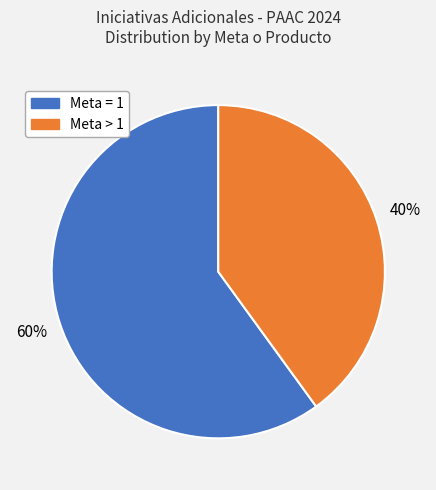

To the nearest percent, what is the average slice percentage?

50%